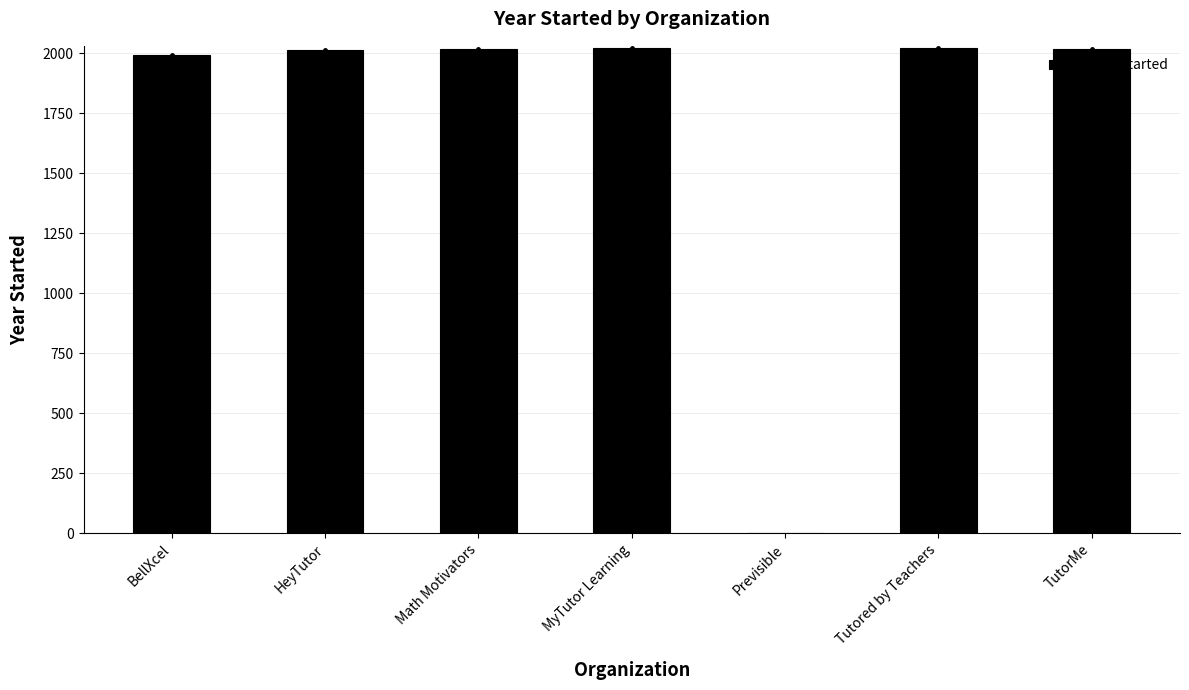

Approximately how many times larger is the value at BellXcel compared to TutorMe?

1.0